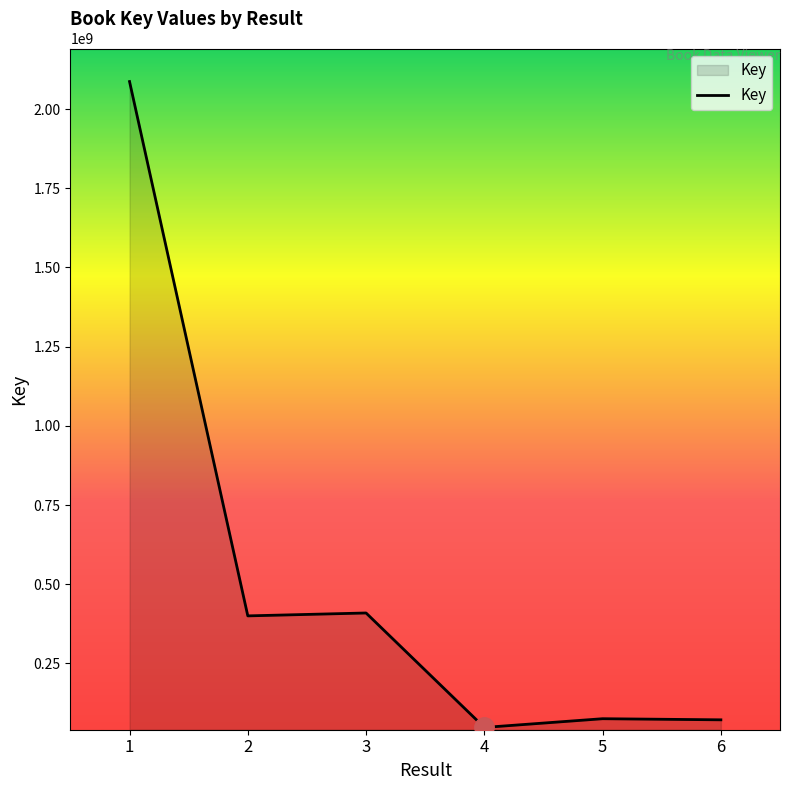

What is the average value?

515426873